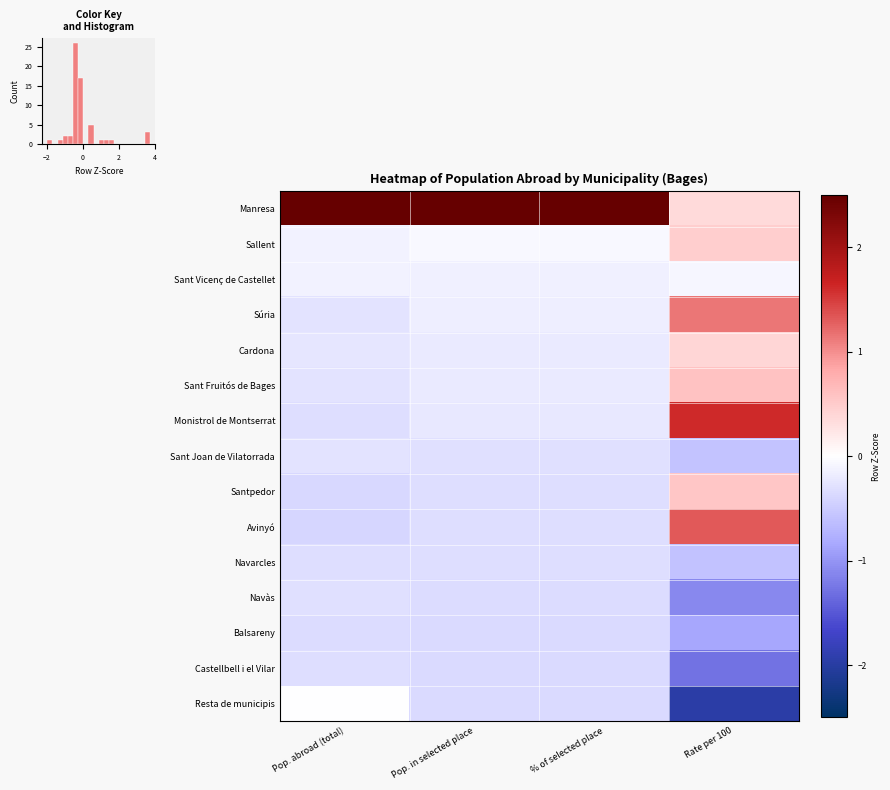

Between Pop. in selected place and Pop. abroad (total), which is larger?

Pop. in selected place